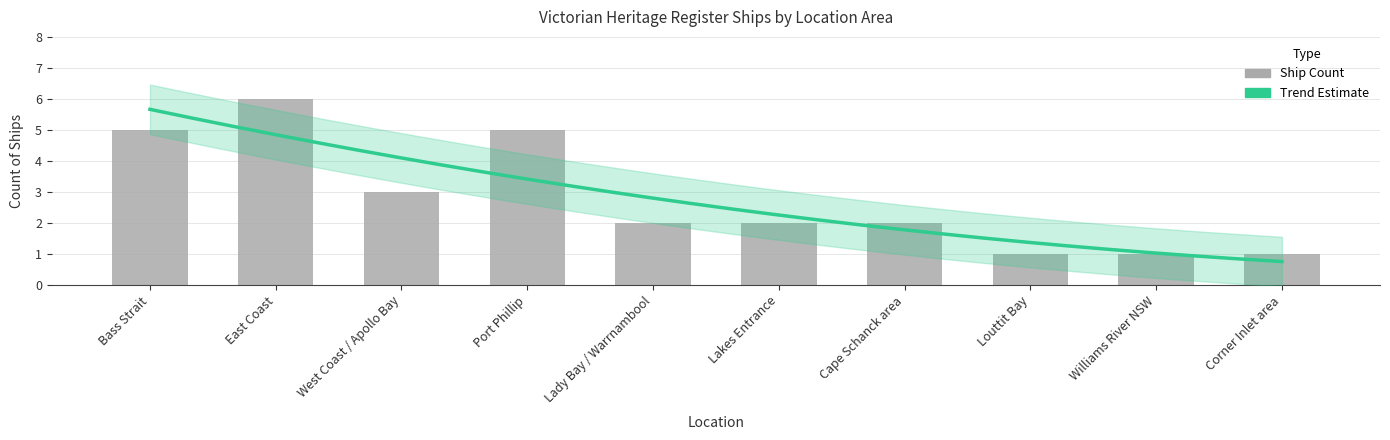

True or false: the data shows 1 at Lady Bay.

False